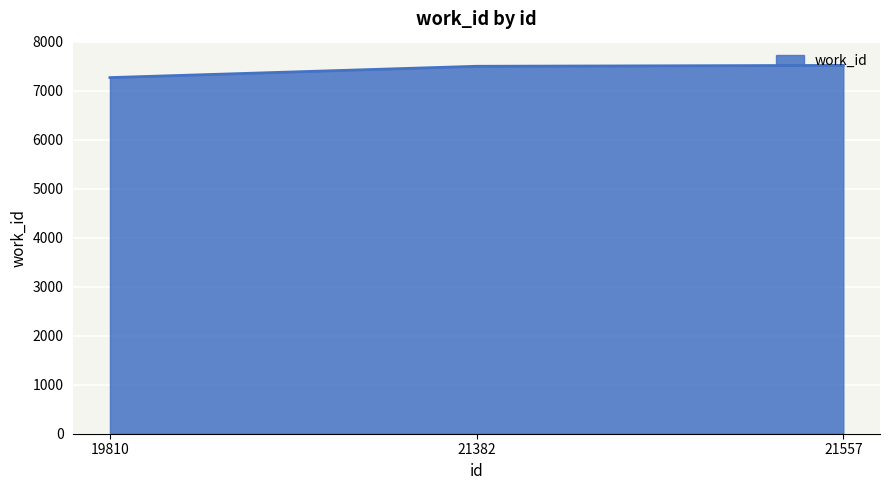

How many lines are shown in the chart?

1